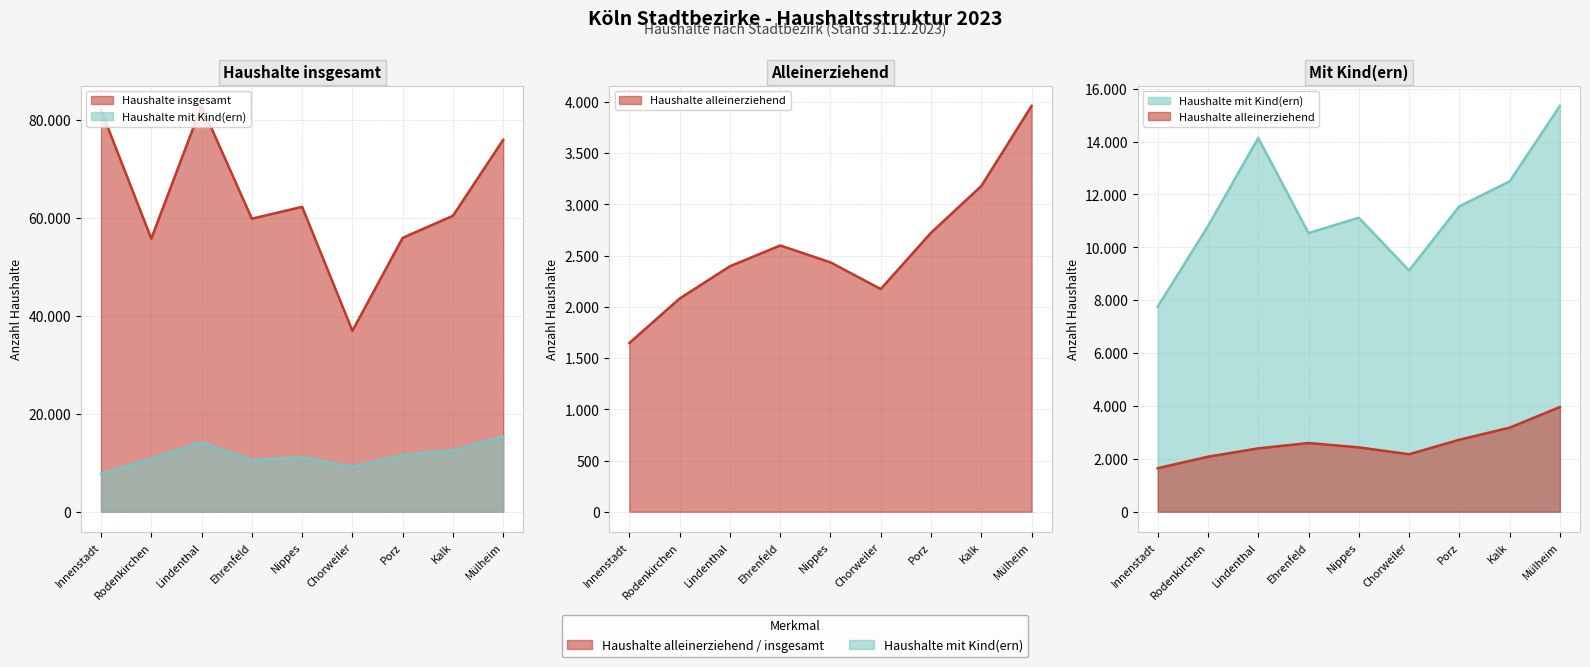

What is the sum of all Haushalte insgesamt values?

571643